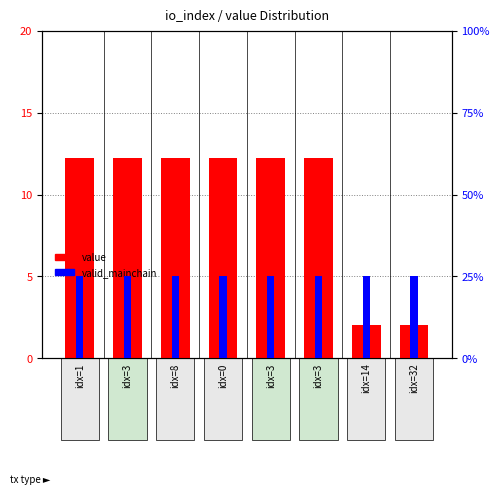

How many groups of bars are there?

8